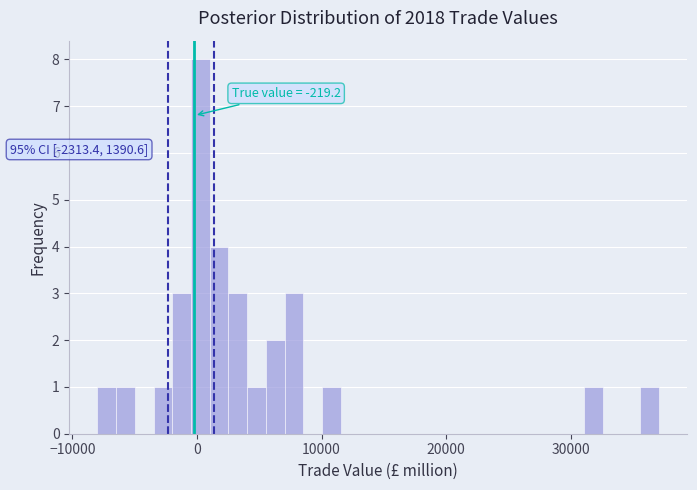

Read against the x-axis, roughly where is the centre of the tallest bar?

0